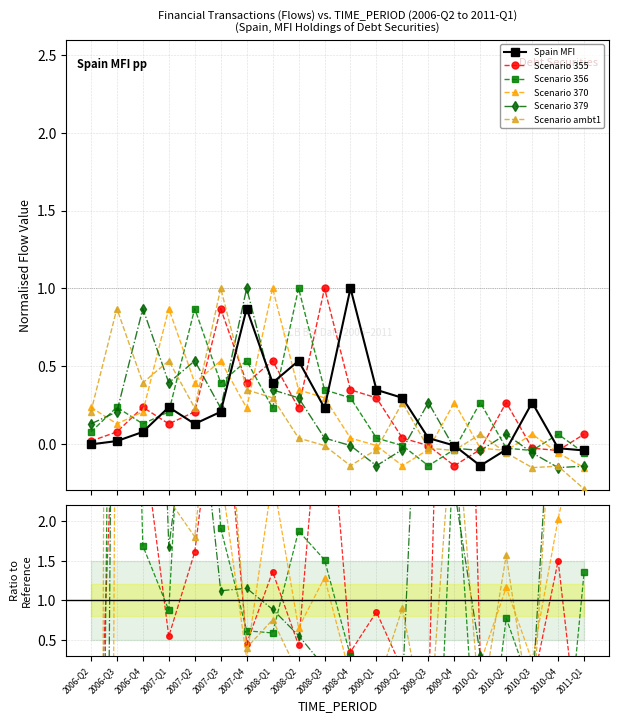

At which category does Scenario 370 reach its first local peak?

2006-Q3